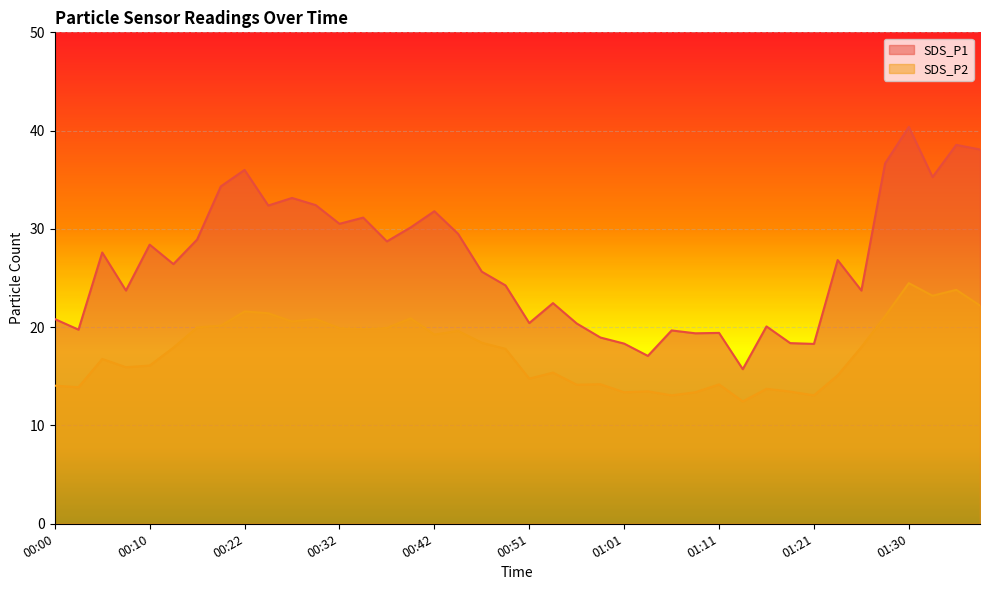

What is the minimum value shown in the chart?

12.4